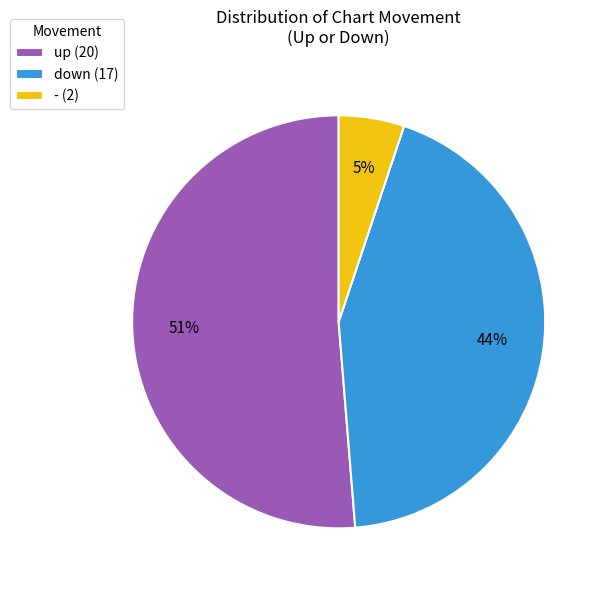

How many segments does this pie chart have?

3